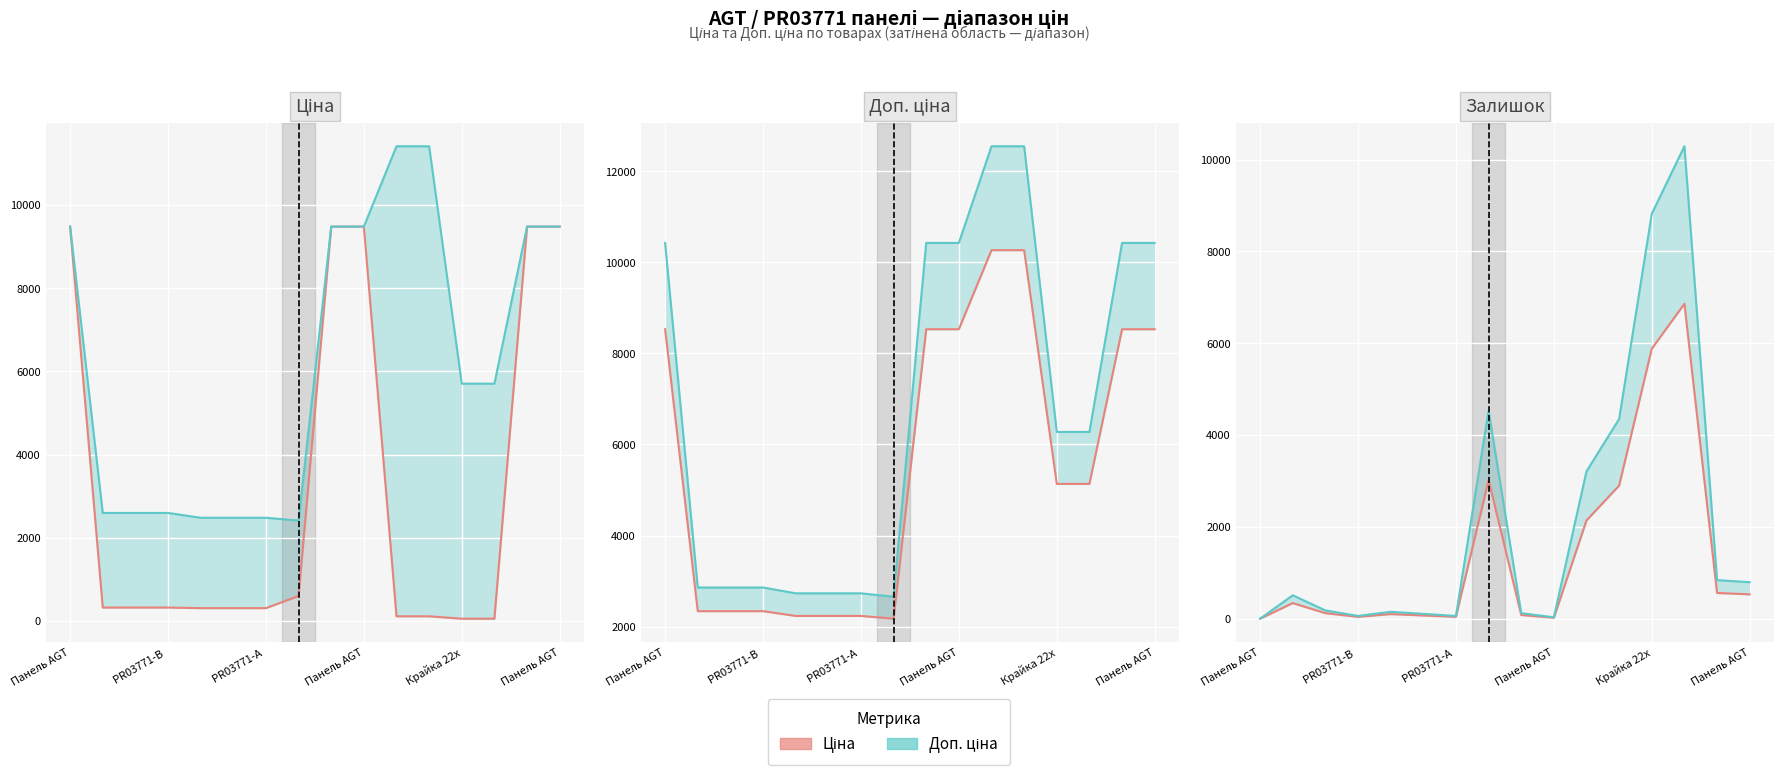

Where does the Доп. ціна series first go above 510?

7